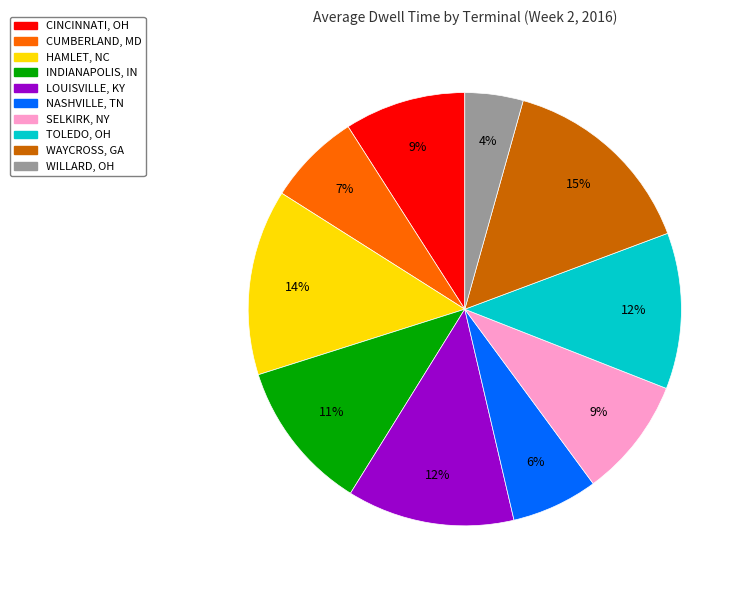

To the nearest percent, what is the difference between the WAYCROSS, GA and HAMLET, NC slice percentages?

1%